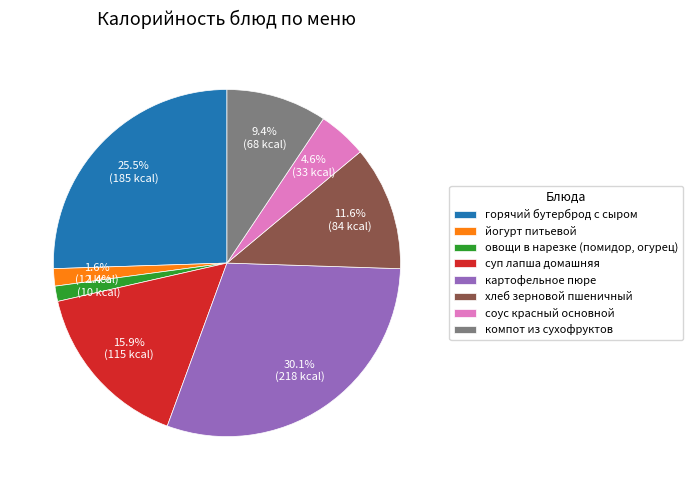

Which has a higher value, хлеб зерновой пшеничный or овощи в нарезке (помидор, огурец)?

хлеб зерновой пшеничный